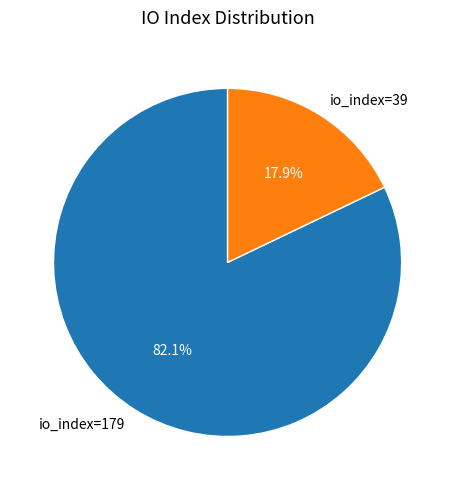

To the nearest percent, what portion does io_index=179 represent?

82%